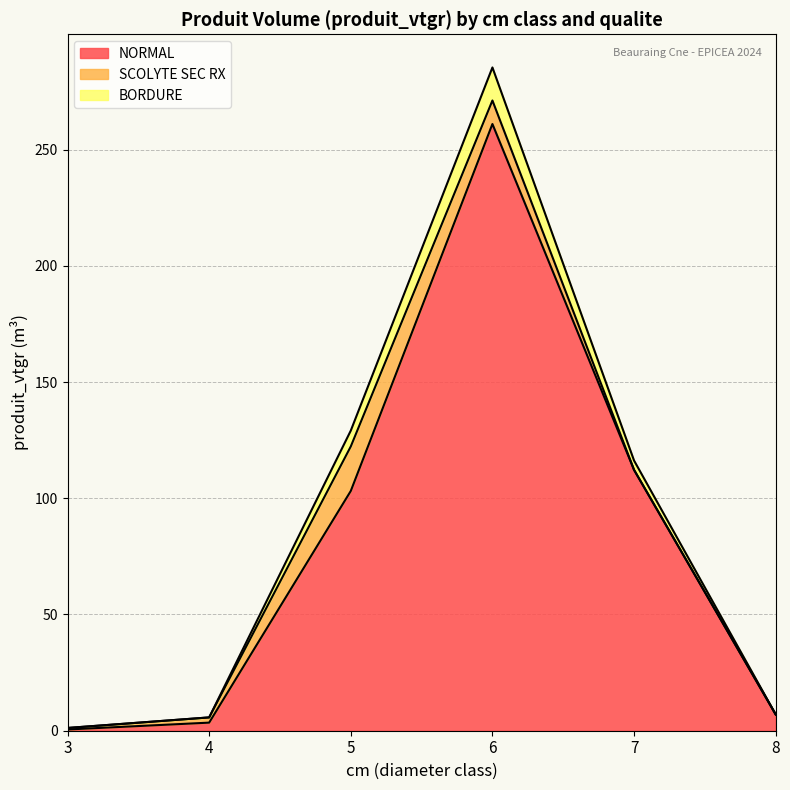

True or false: BORDURE and NORMAL intersect in this chart.

False